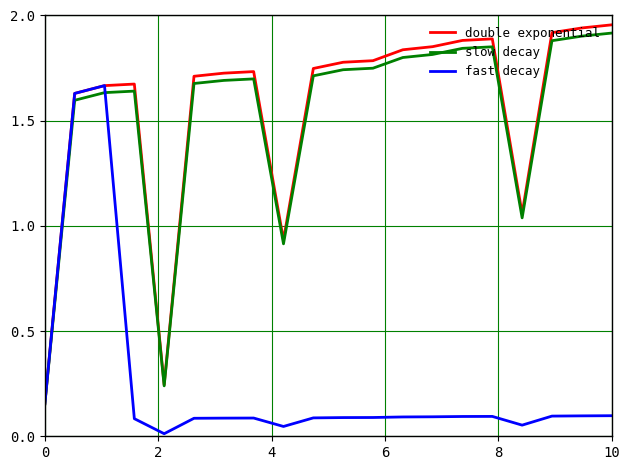

Which series has the largest range (max minus min)?

double exponential